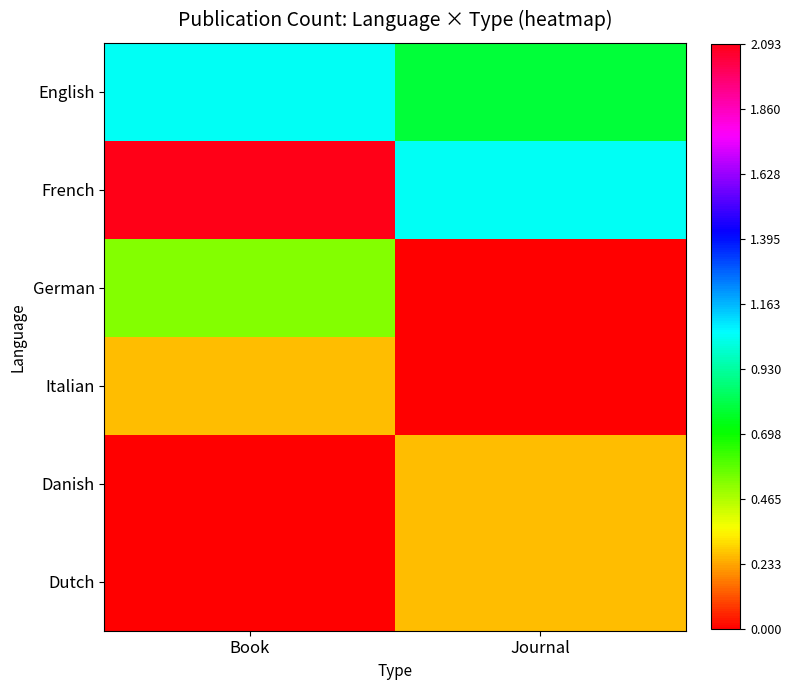

How many categories are shown in the chart?

2